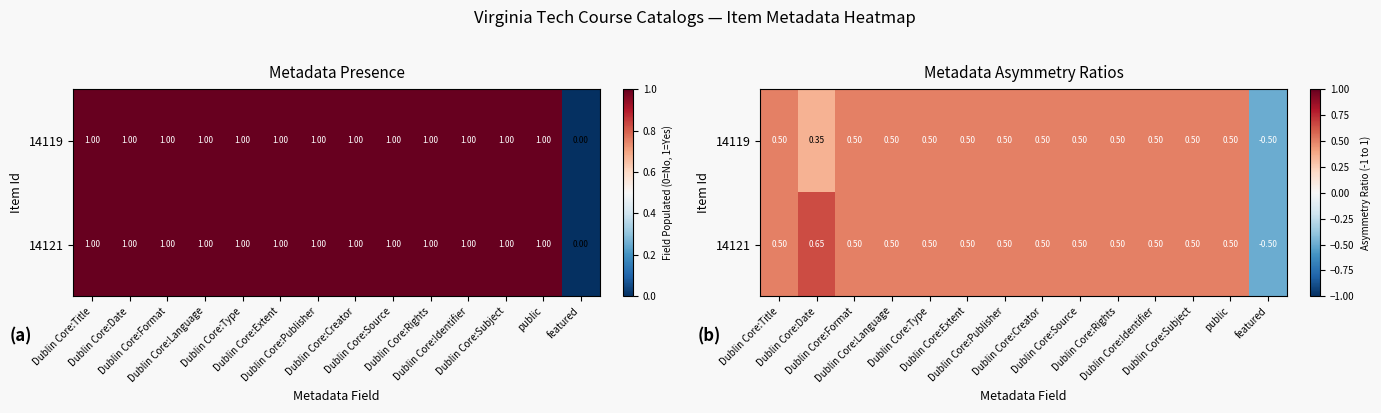

Which series has the largest range (max minus min)?

14121